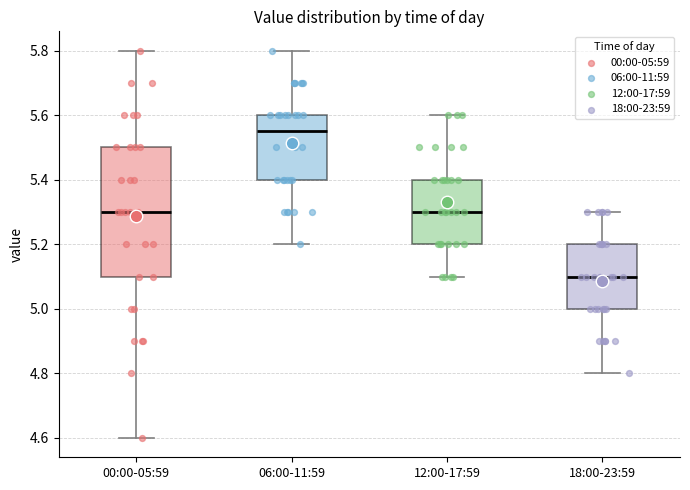

Comparing the boxes themselves (not the whiskers), which one is the tallest?

00:00-05:59